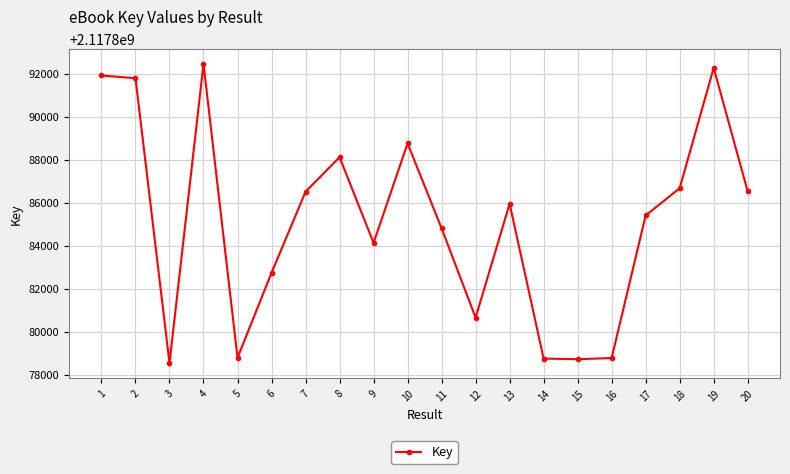

Is this an area chart (filled region under the line)?

No